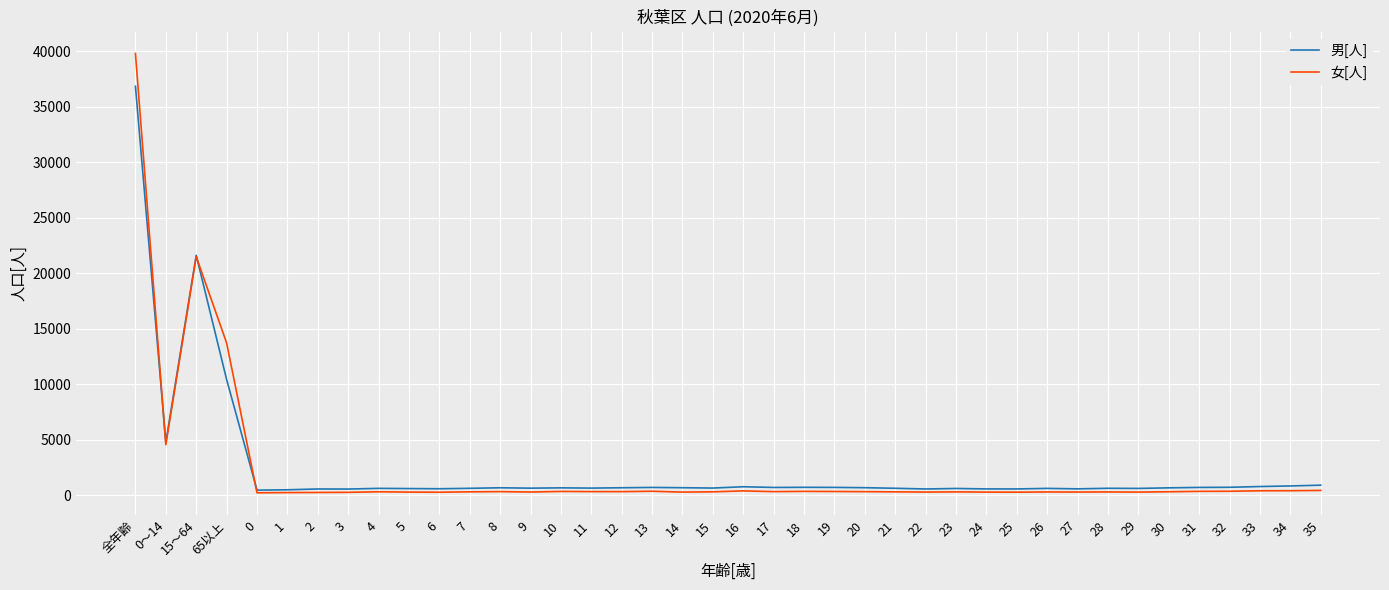

Which series has the largest range (max minus min)?

女[人]